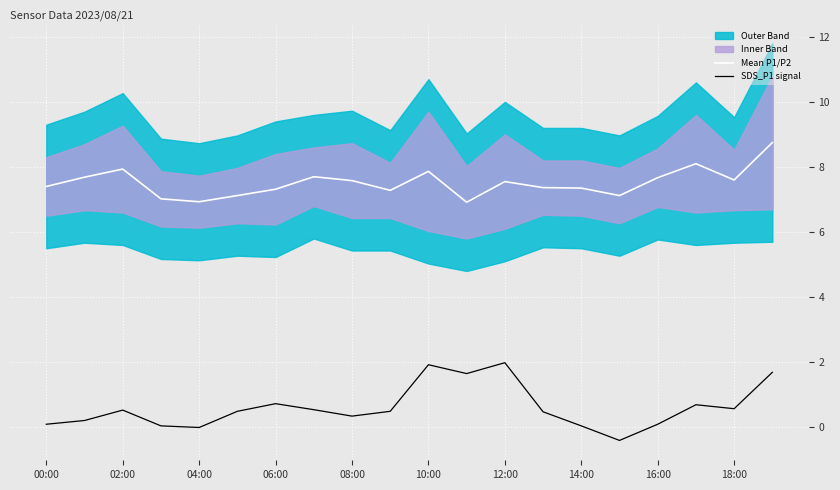

The Mean P1/P2 series shows 4.2 at 04:00. True or false?

False